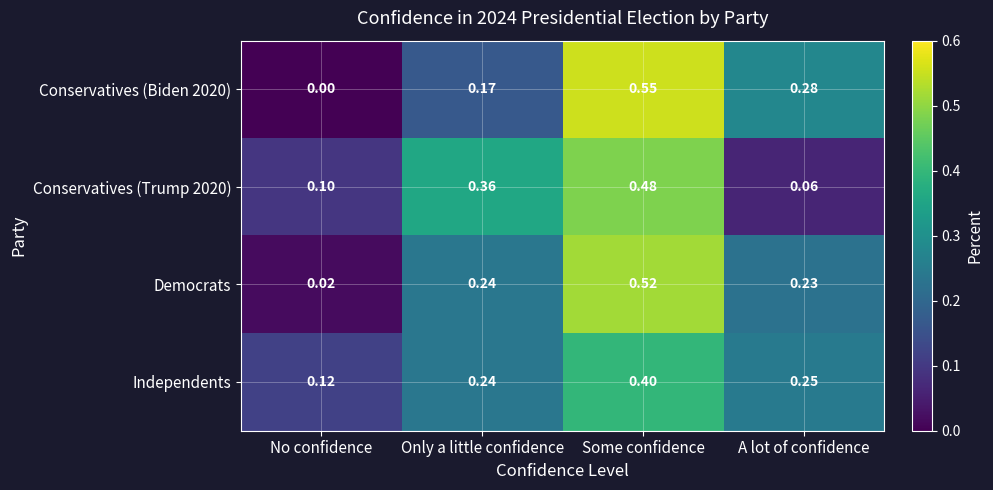

Rank the categories by Independents value from highest to lowest.

Some confidence, A lot of confidence, Only a little confidence, No confidence